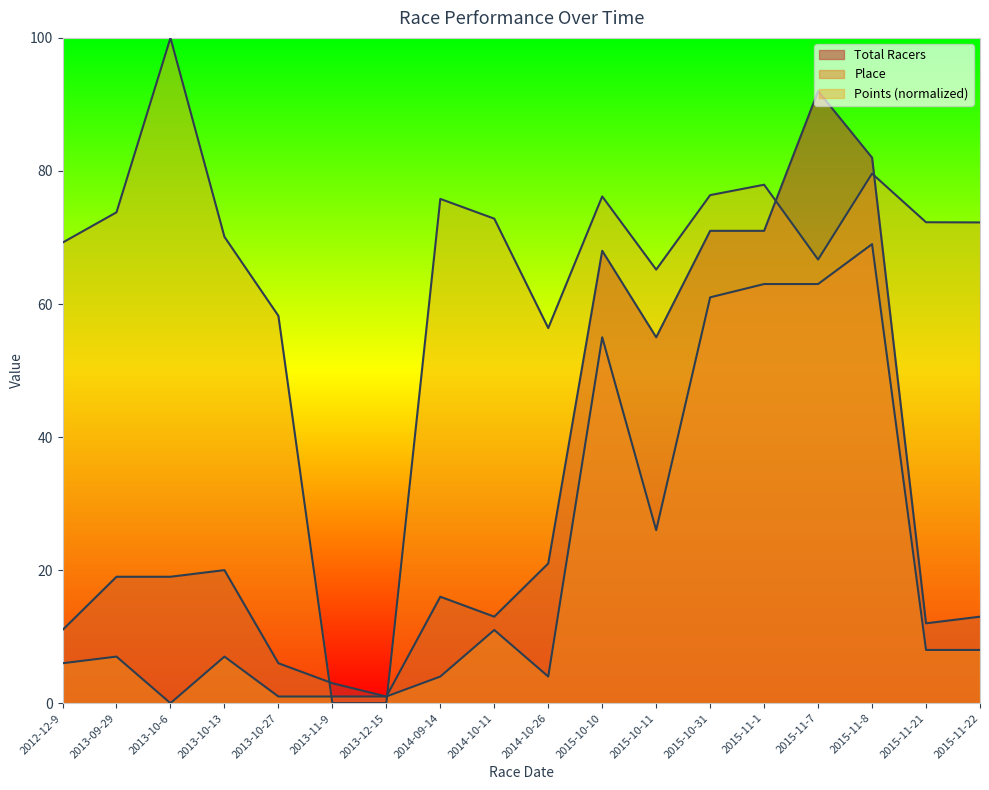

How many interior local peaks does the Points series have?

5